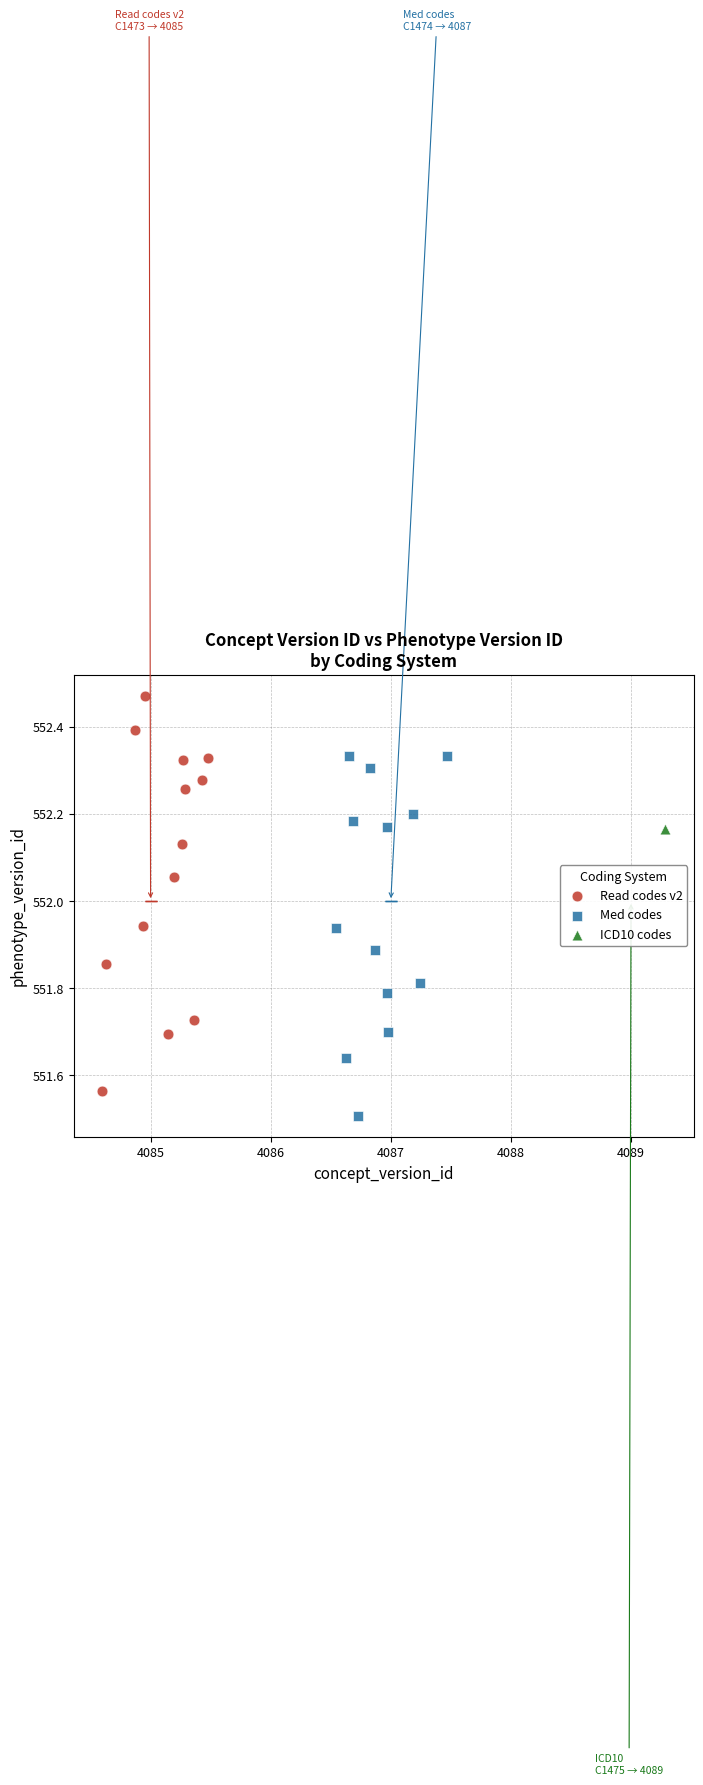

What are all the series names shown in the legend?

Read codes v2, Med codes, ICD10 codes